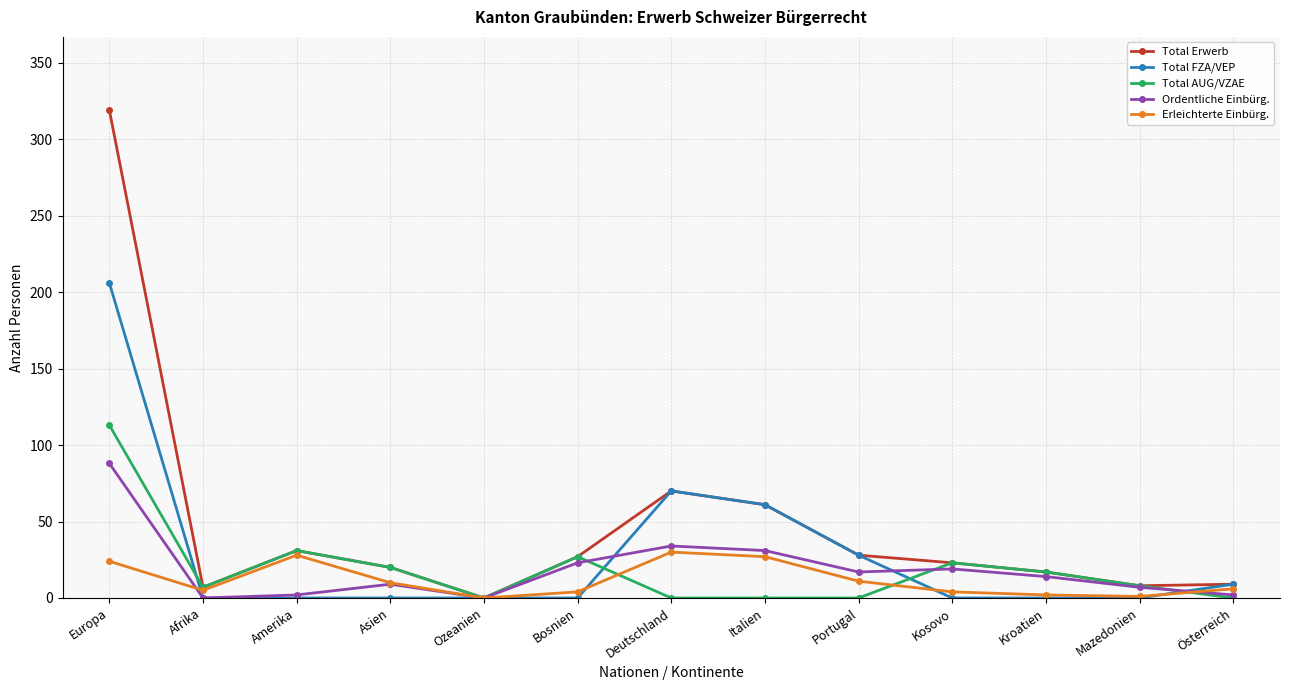

What position from the left is Mazedonien?

12